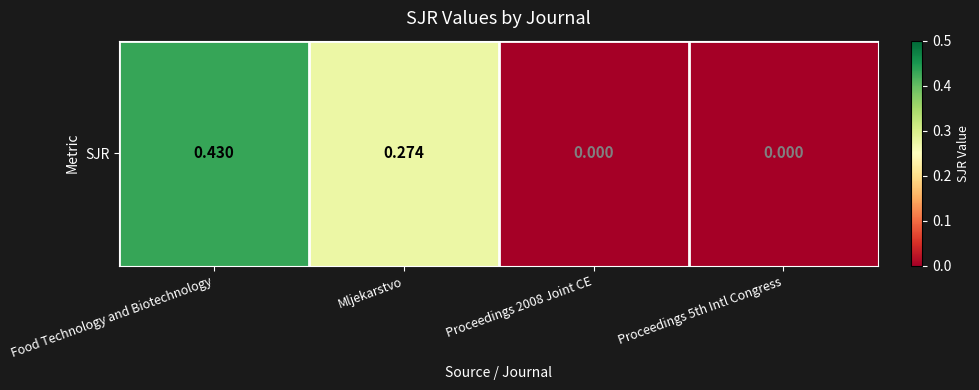

What is the difference between the maximum and minimum values?

0.4